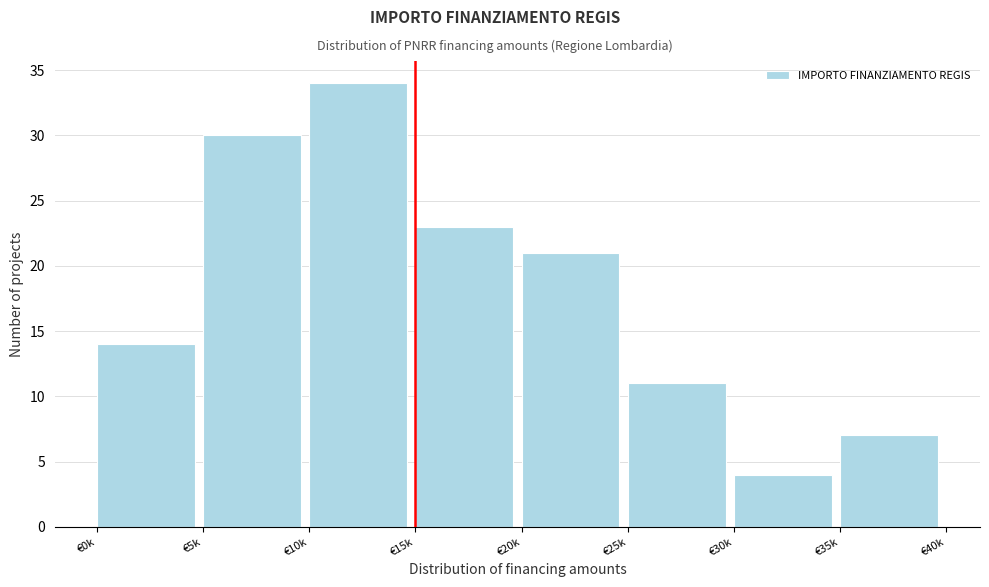

Reading left to right, list all the values displayed in this chart.

14	30	34	23	21	11	4	7